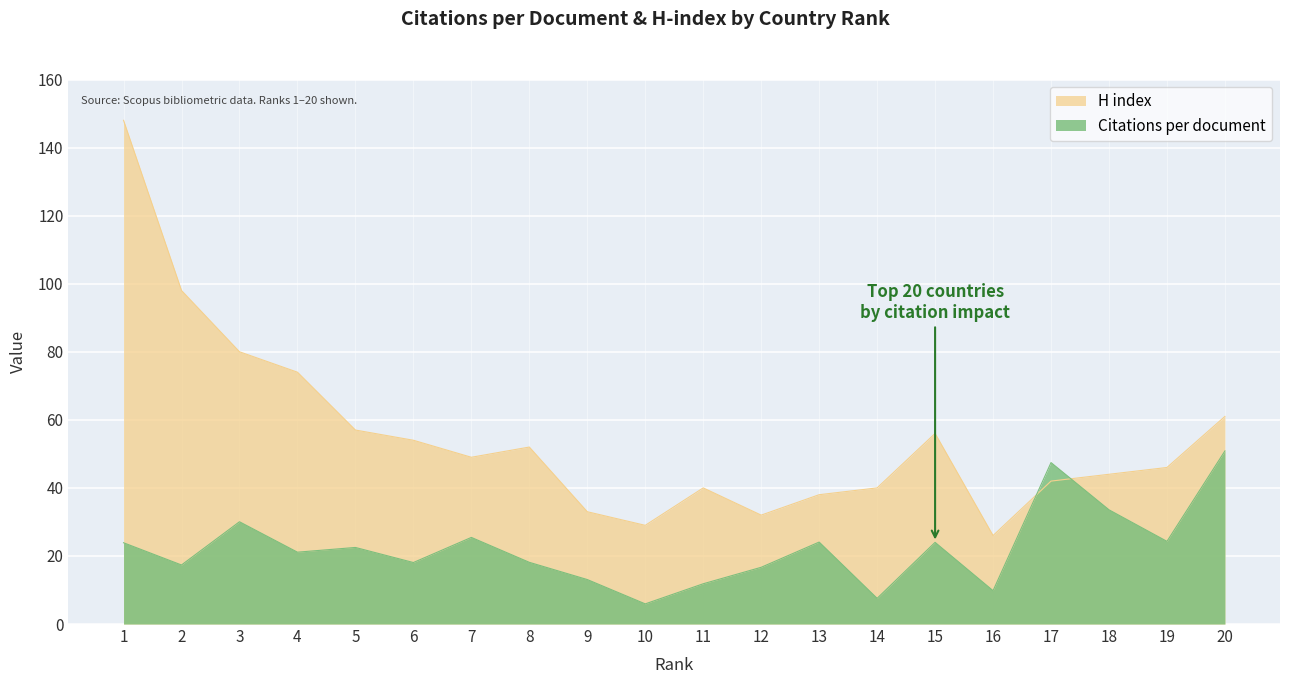

Rank the series by their maximum value, from lowest to highest.

Citations per document, H index